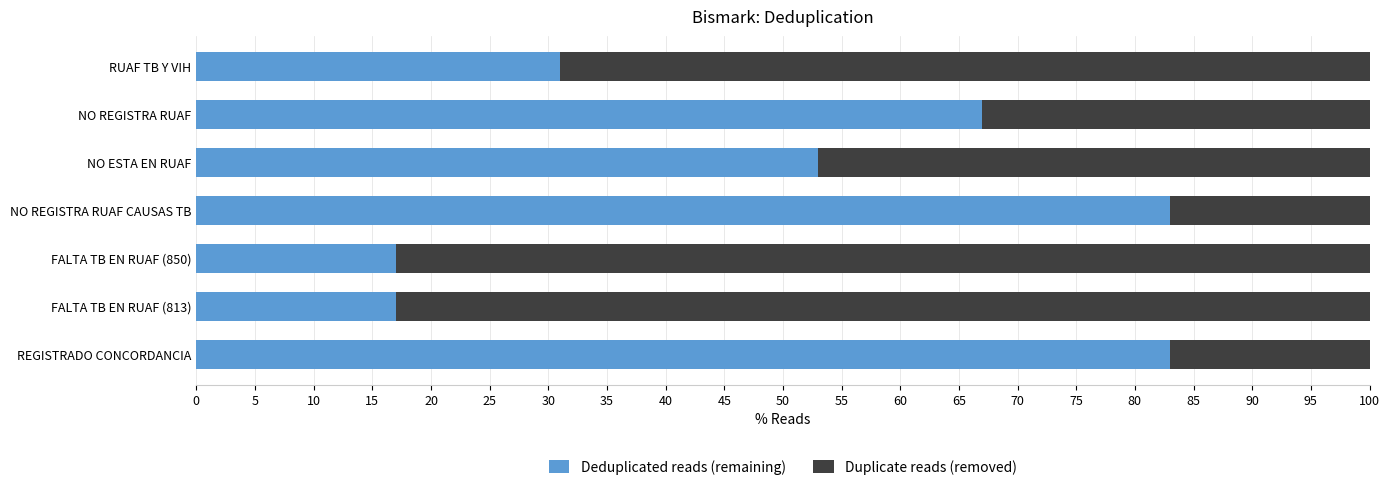

What is the average value of the Deduplicated reads (remaining) series?

50